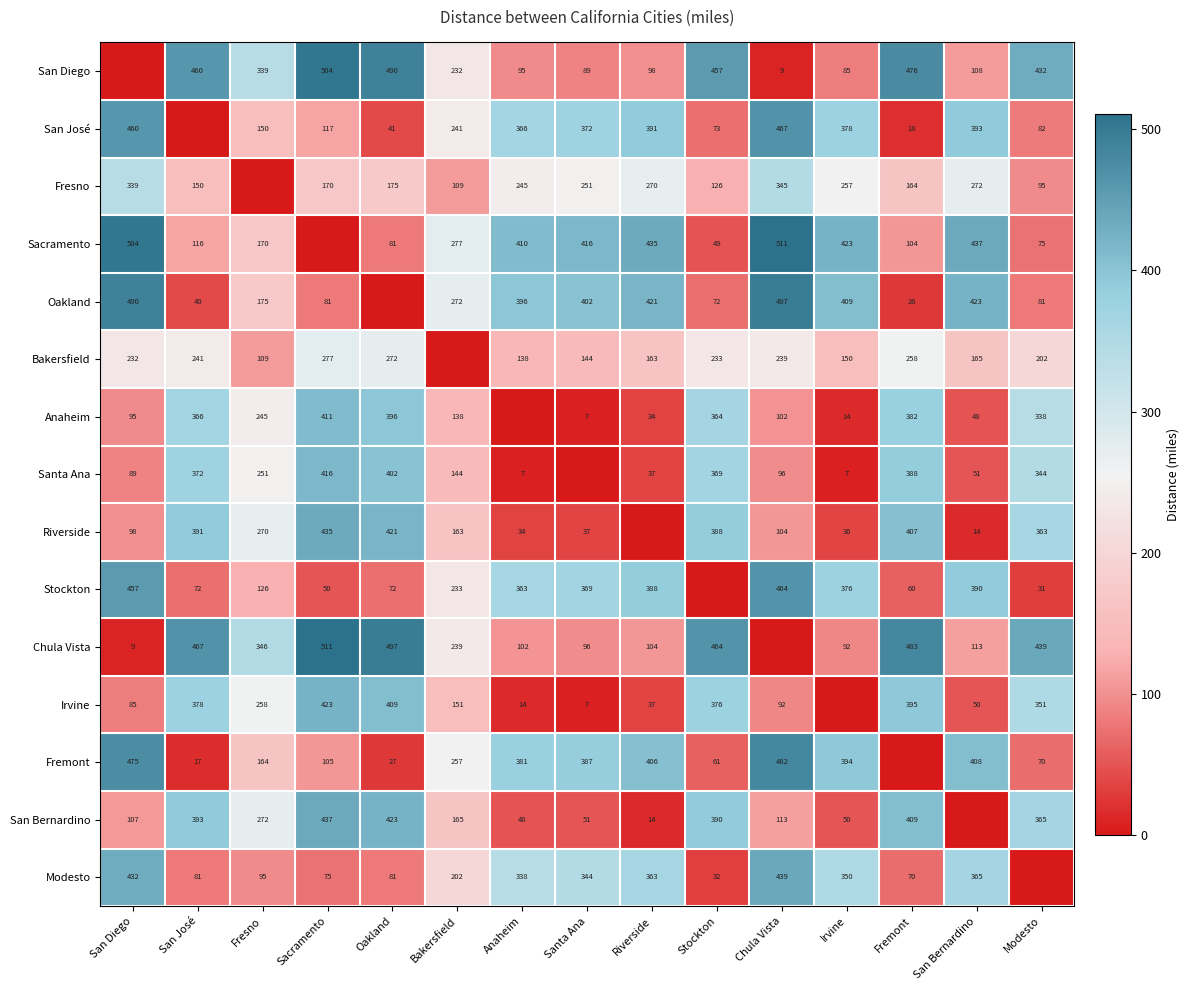

What is the difference between the Riverside values at Fremont and San Bernardino?

393